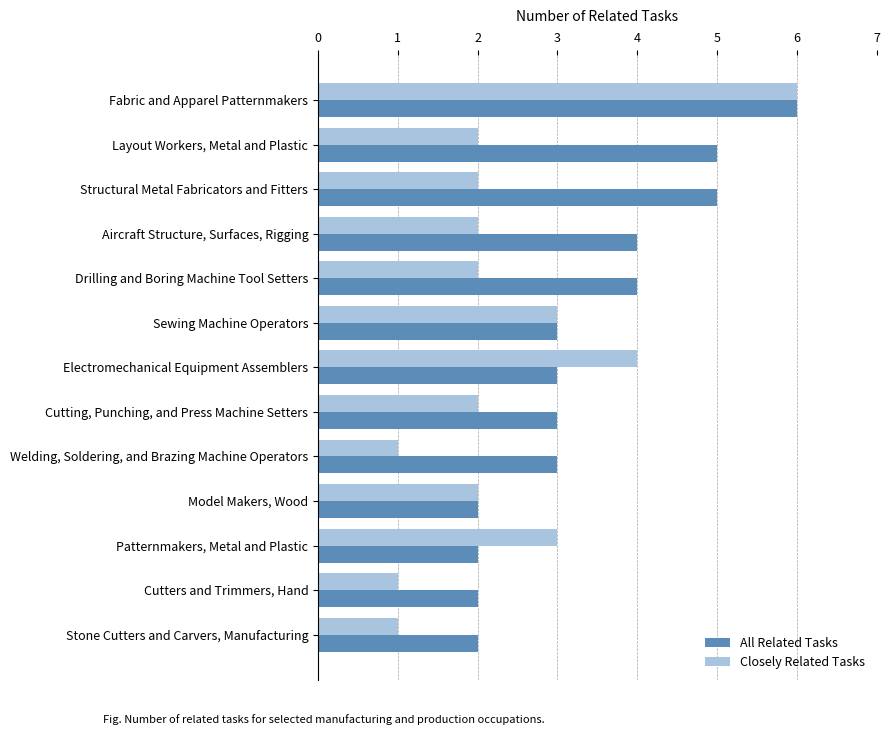

True or false: Closely Related Tasks has a value of 2 at Aircraft Structure, Surfaces, Rigging.

True